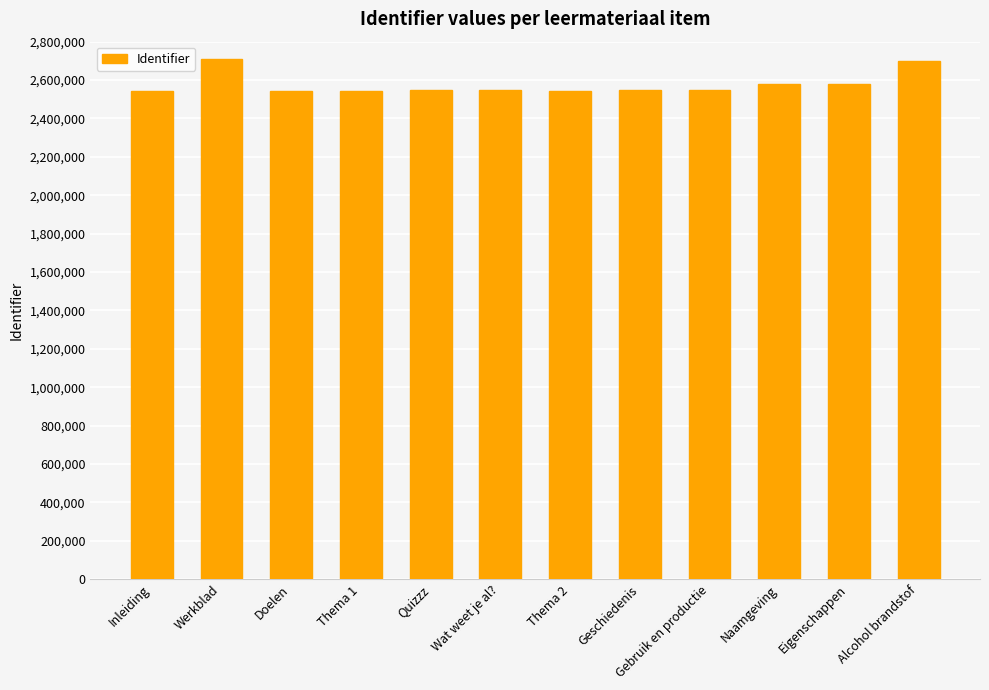

Is it true that the value at Gebruik en productie is 2547114?

True